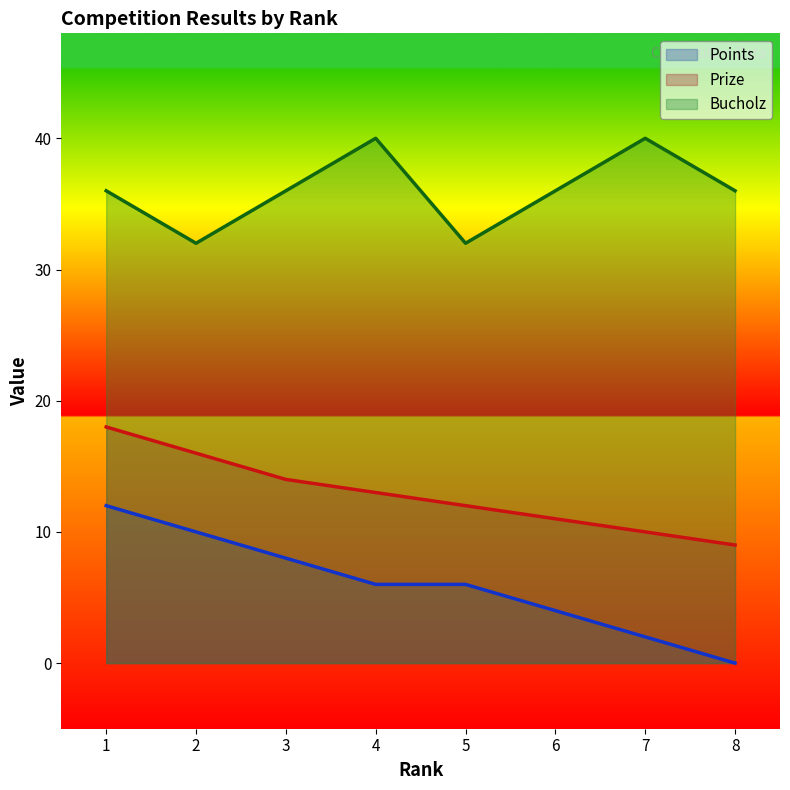

Rank the series at 7 from highest to lowest value.

Bucholz, Prize, Points